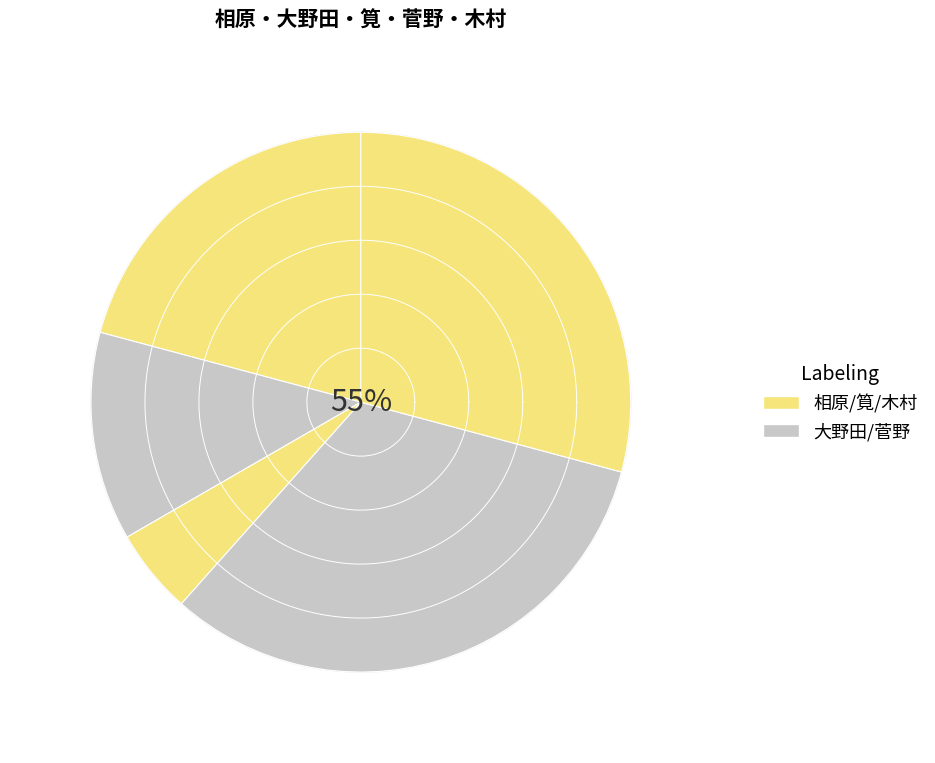

Is the sum of 相原 and 木村 greater than half?

No